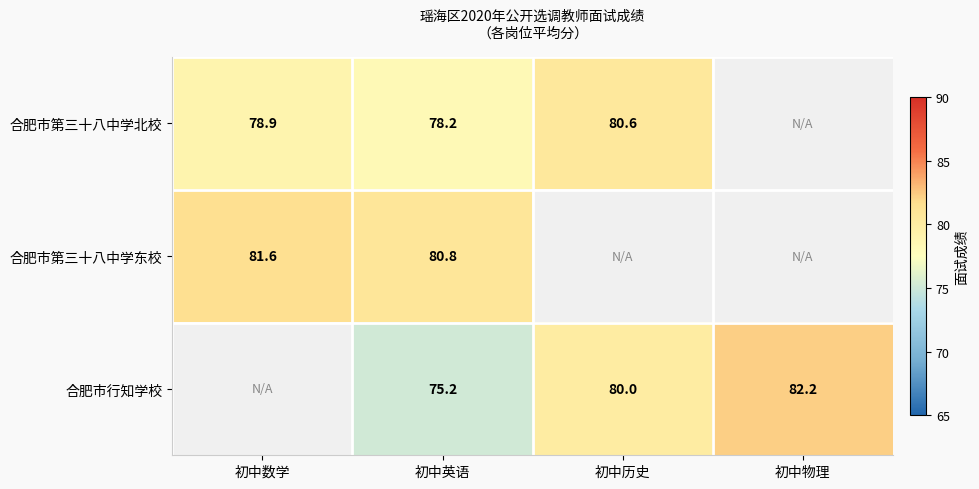

What is the difference between the 合肥市行知学校 values at 初中历史 and 初中英语?

4.8